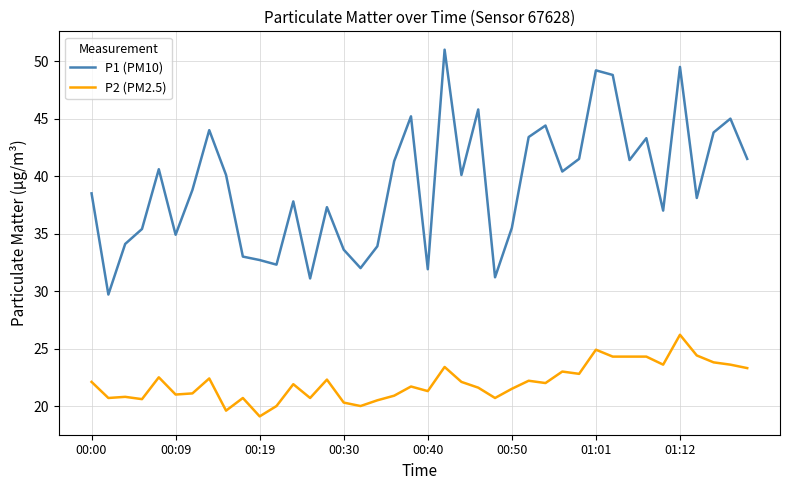

What is the difference between the maximum and minimum values in the P1 (PM10) series?

21.3